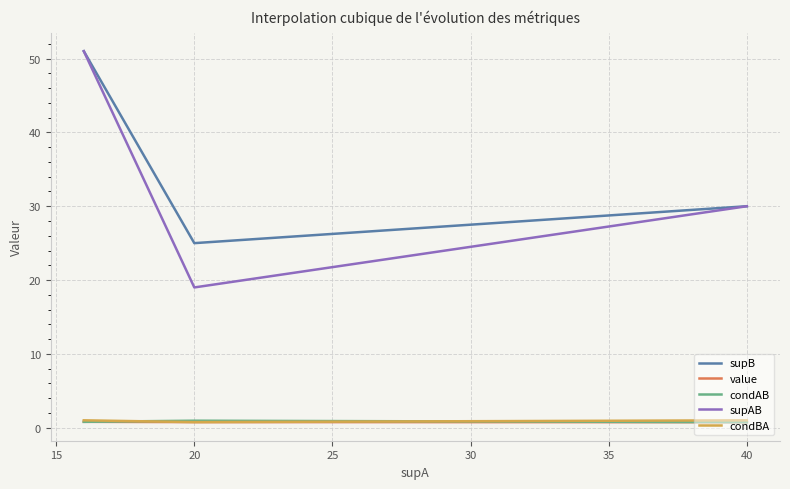

What is the lowest value of the supAB series?

19.0